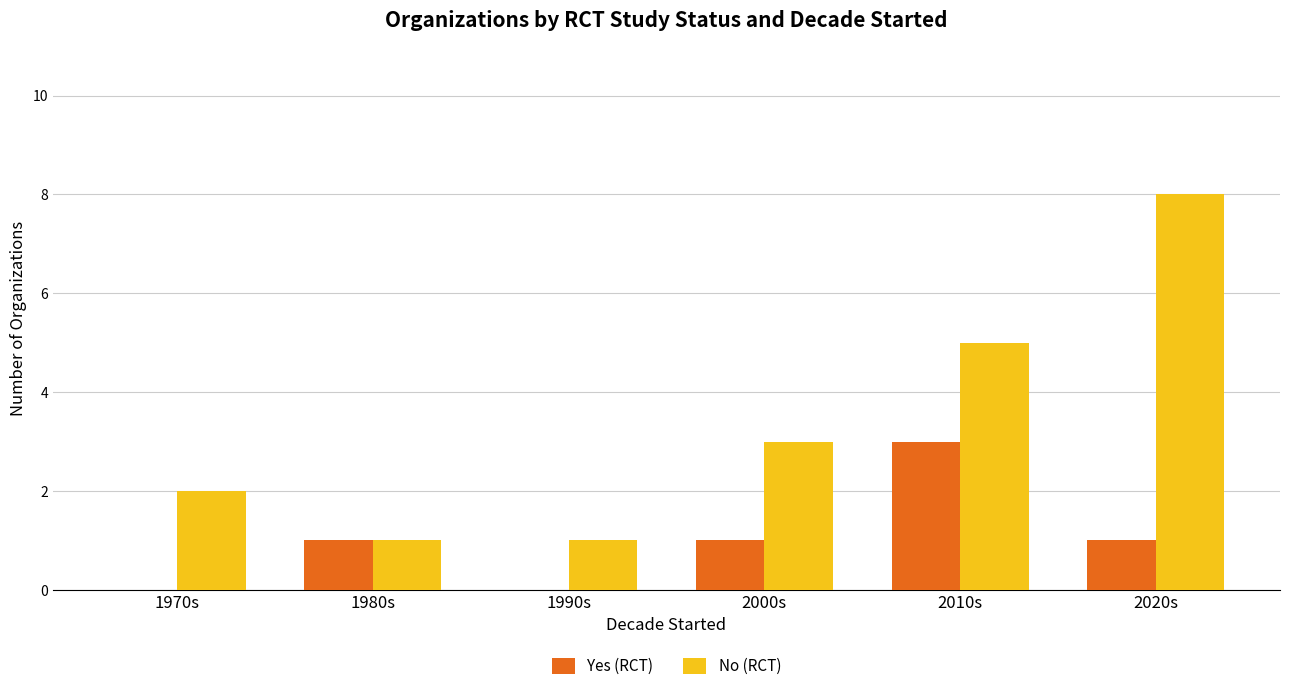

What are all the series names shown in the legend?

Yes (RCT), No (RCT)